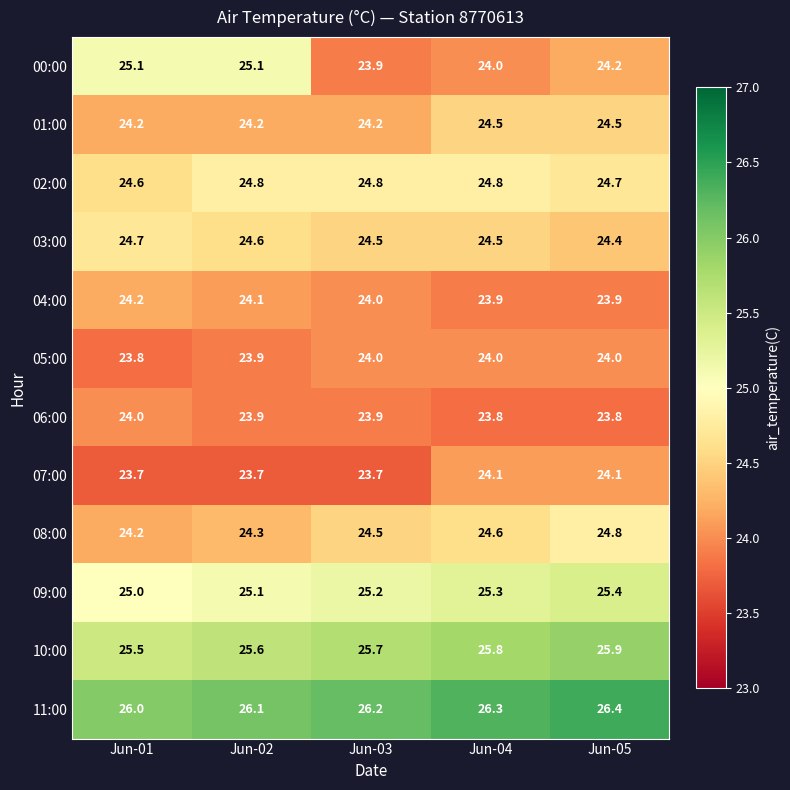

Which series changed the most between Jun-03 and Jun-05?

07:00